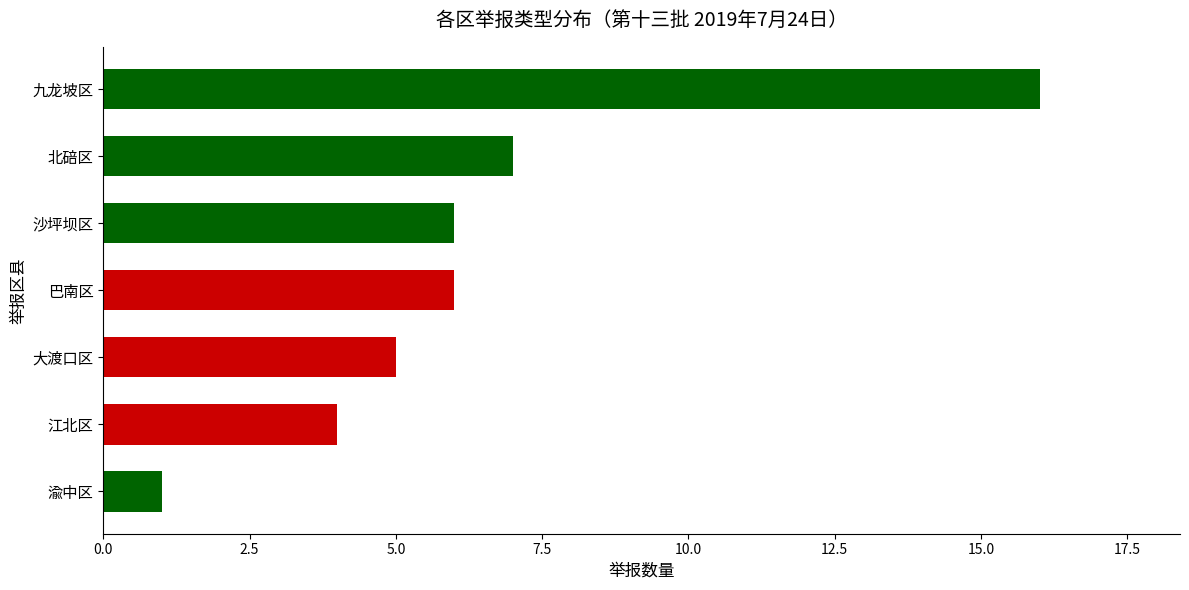

Which has a higher value, 大渡口区 or 江北区?

大渡口区